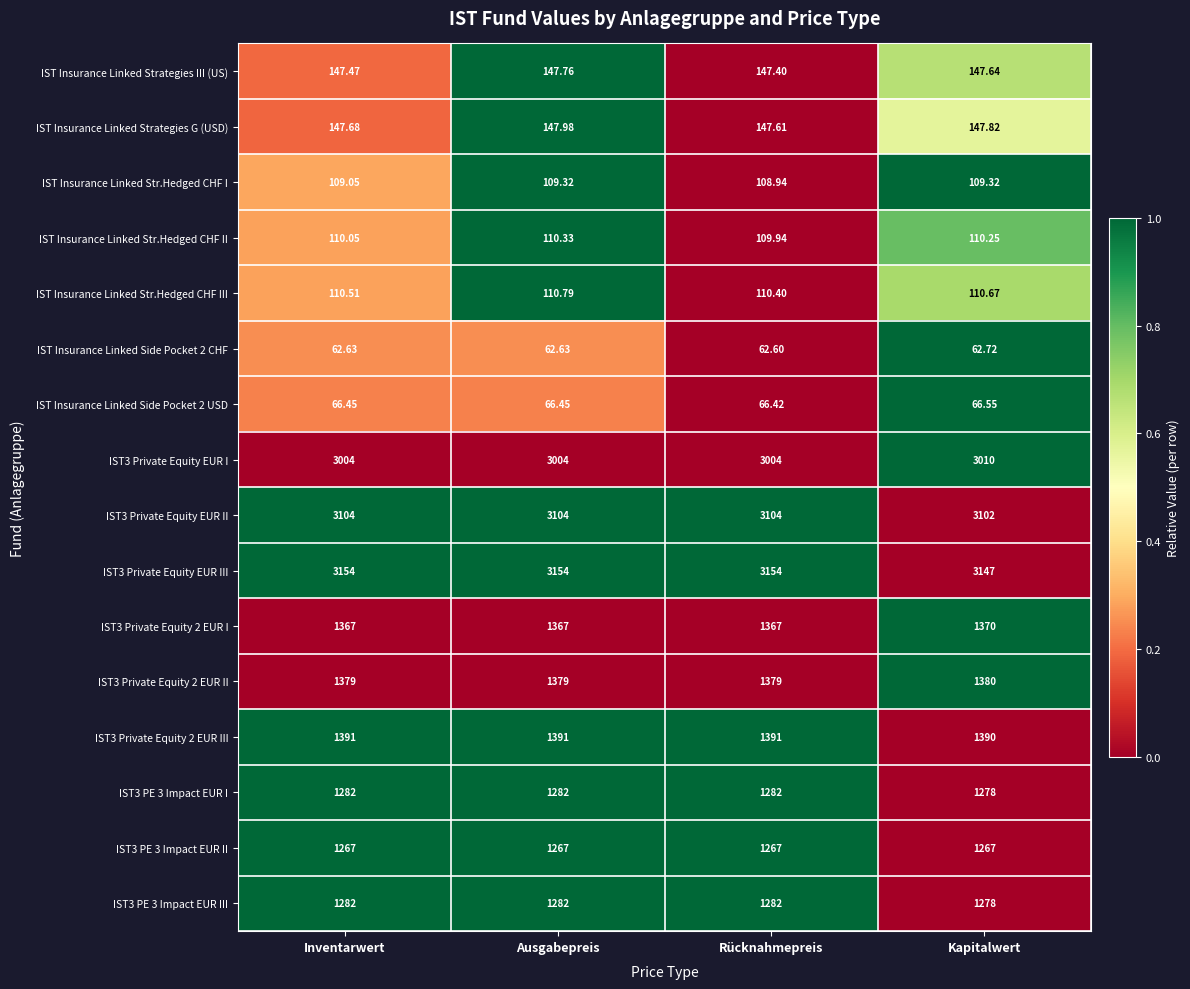

At which category is the sum across all series the highest?

Ausgabepreis